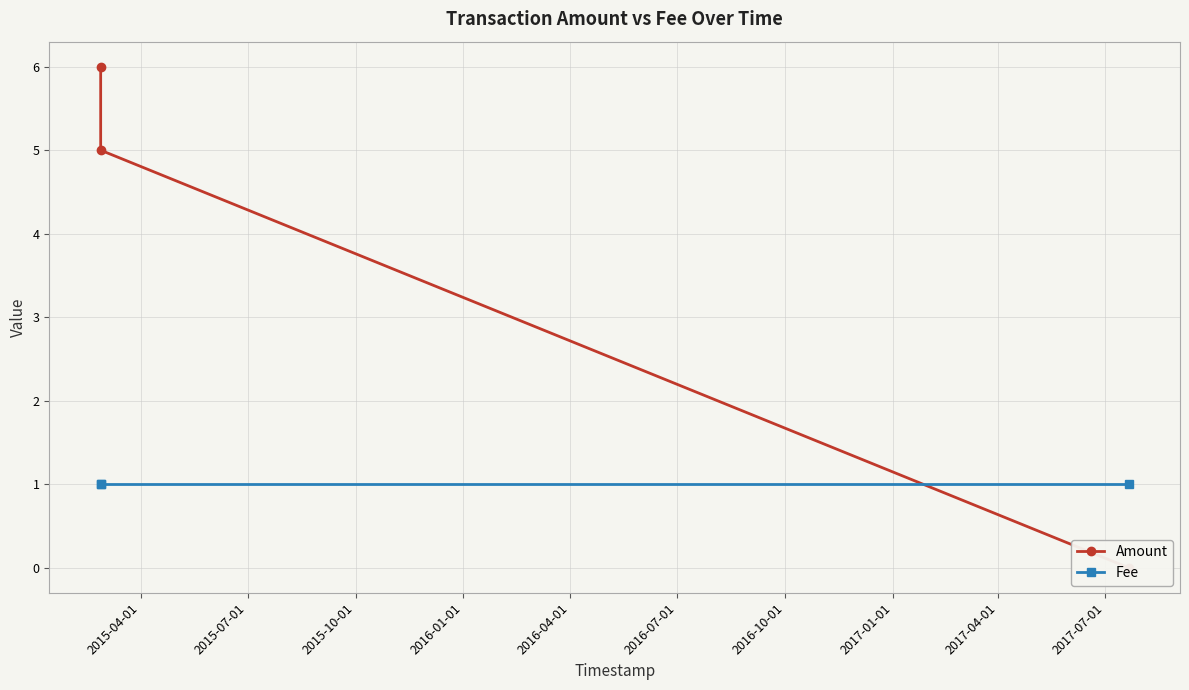

What is the difference between the highest and lowest values at 2015-07-01?

4